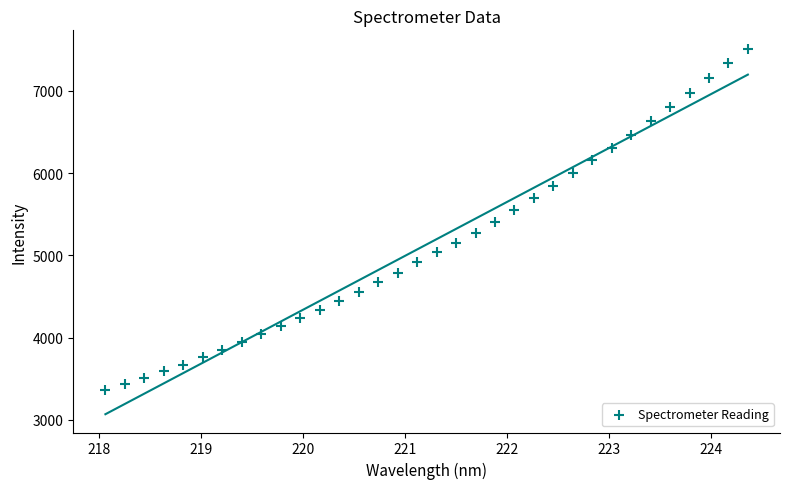

What is the range of Y values (max minus min)?

4156.3